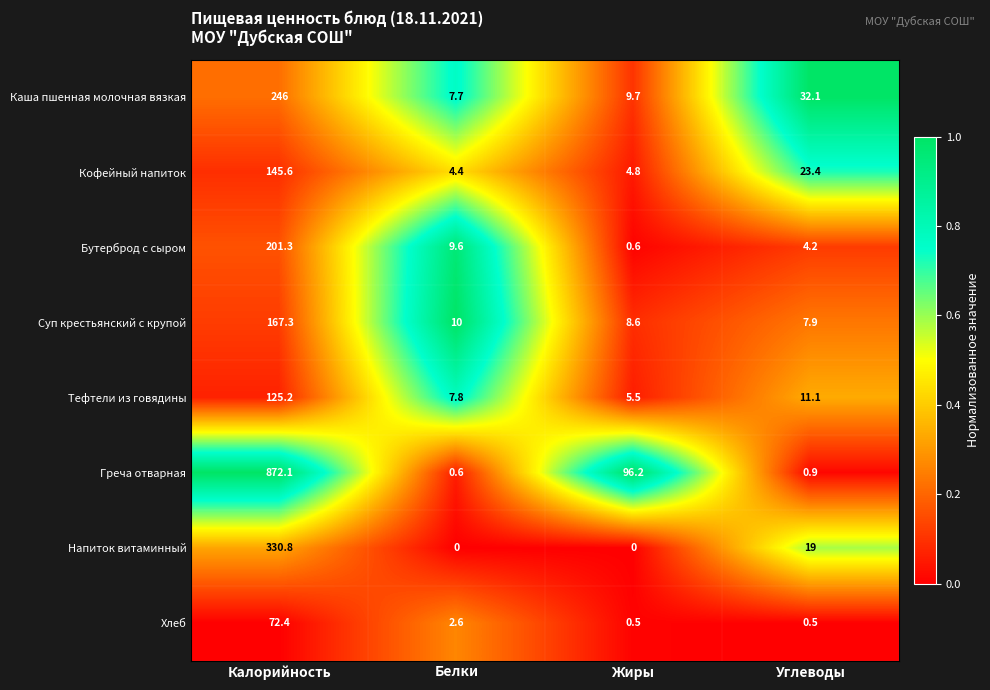

Which series has the widest spread of values?

Греча отварная